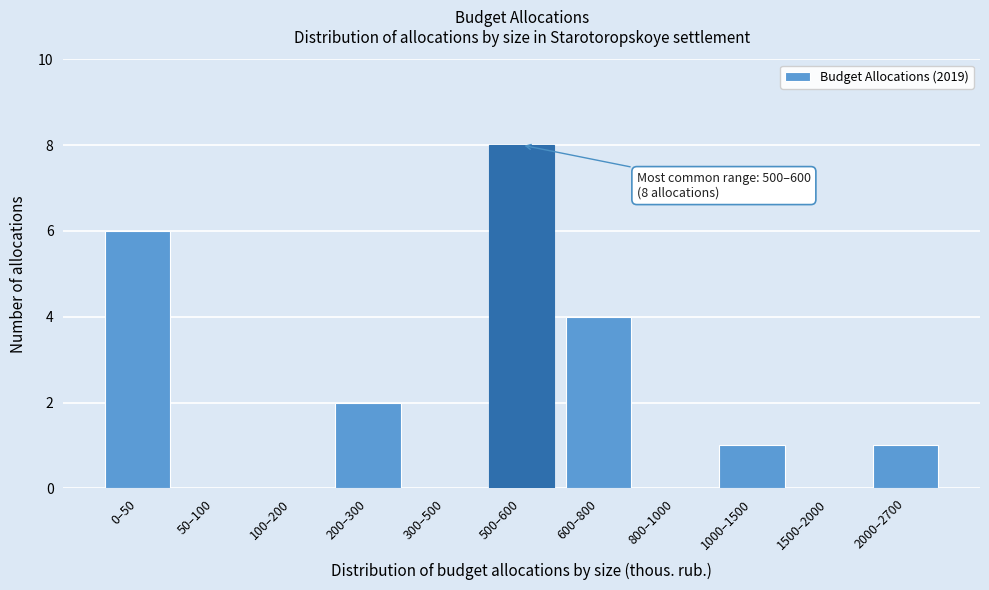

Reading right to left, what are all the values shown in this chart?

2000–2700=1	1500–2000=0	1000–1500=1	800–1000=0	600–800=4	500–600=8	300–500=0	200–300=2	100–200=0	50–100=0	0–50=6